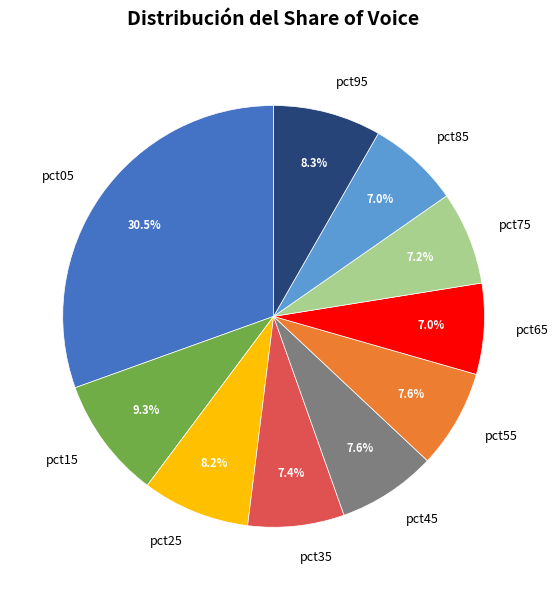

Between pct15 and pct45, which is larger?

pct15